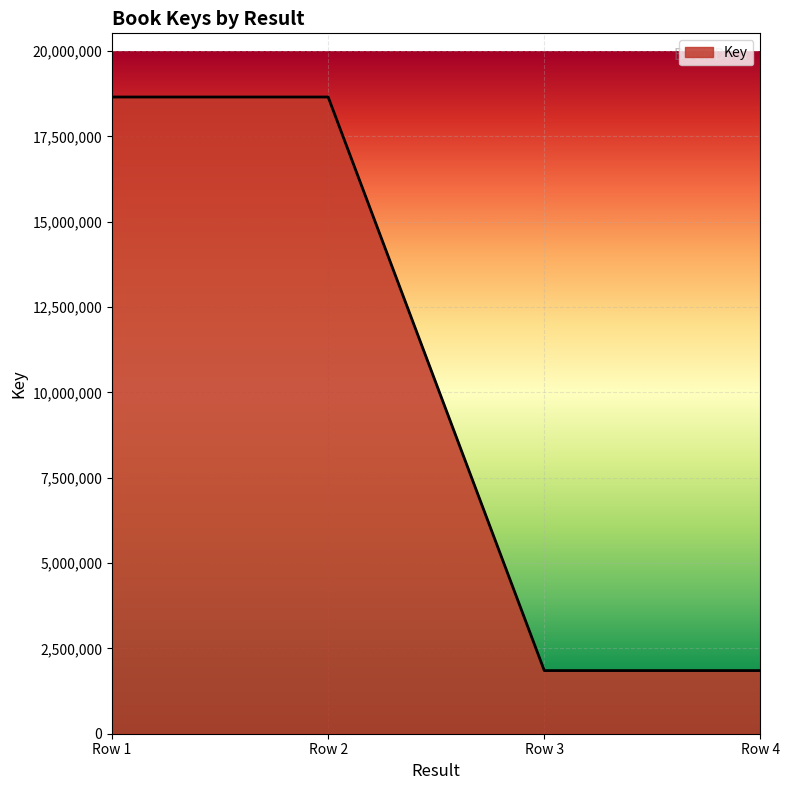

What is the difference between the maximum and minimum values?

16801735